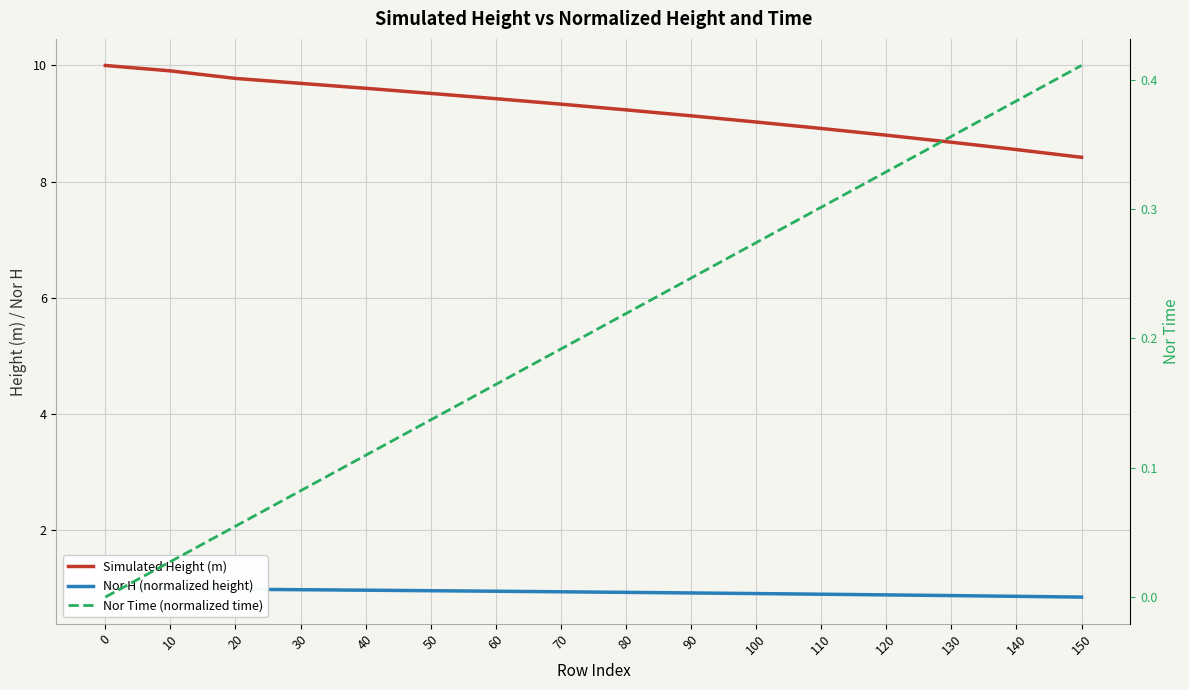

Is it true that Nor H (normalized height) equals 1.7 at 10?

False